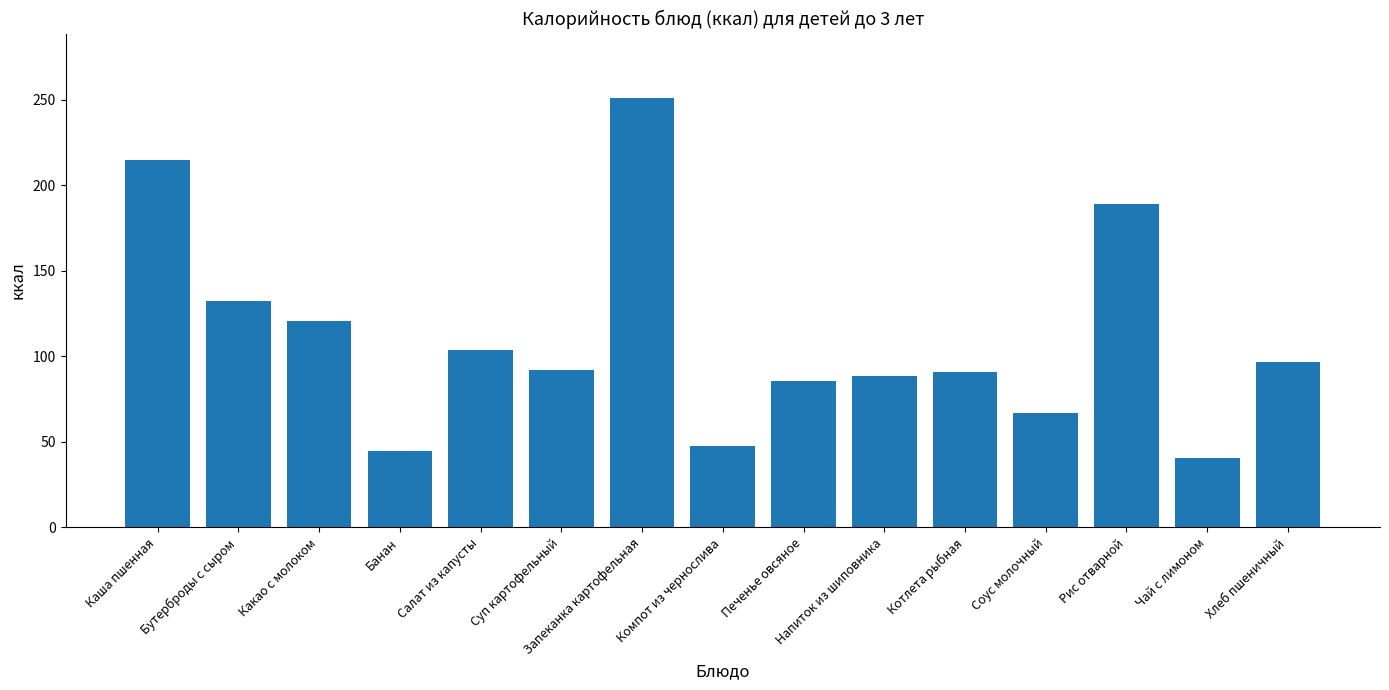

What is the ratio of the value at Бутерброды с сыром to the value at Компот из чернослива?

2.8